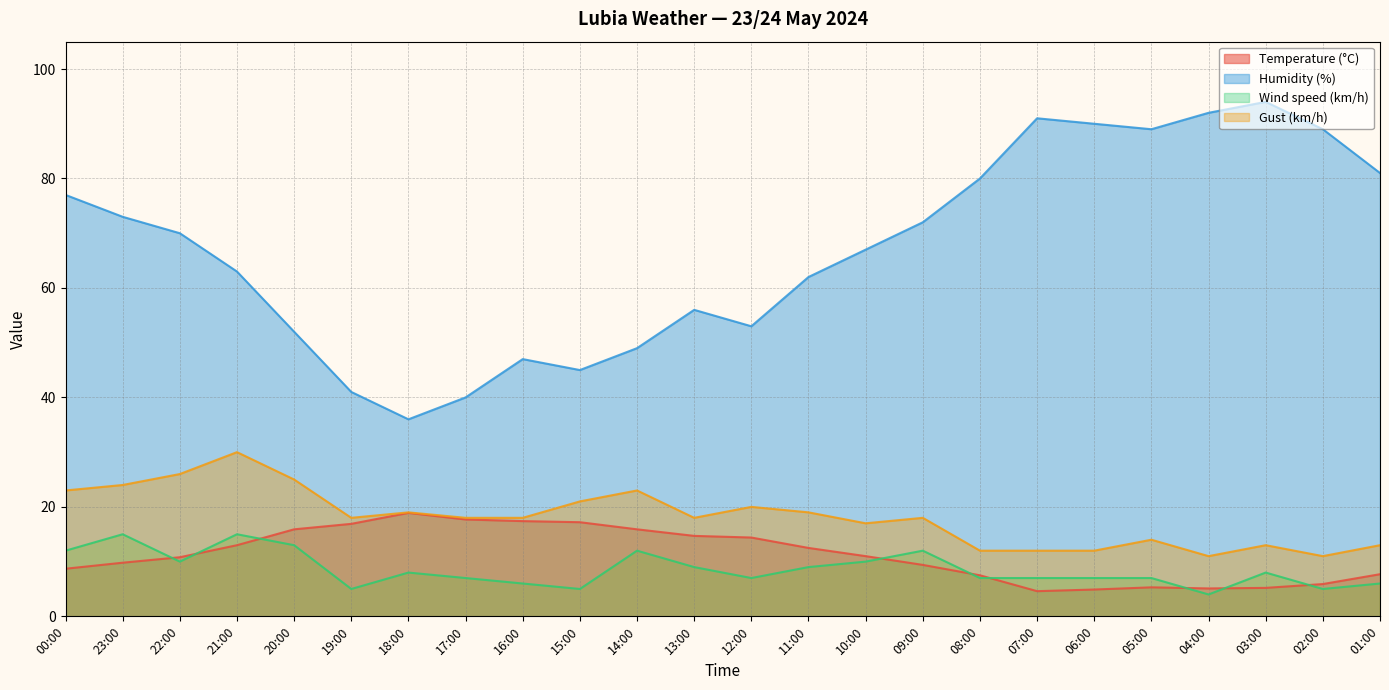

What is the spread (max minus min) of values at 18:00?

28.0